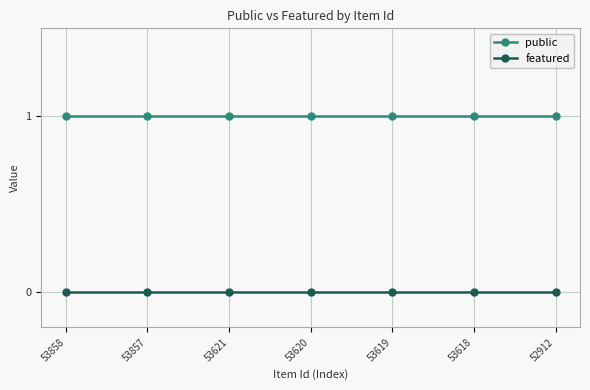

Which series has the largest total across all categories?

public